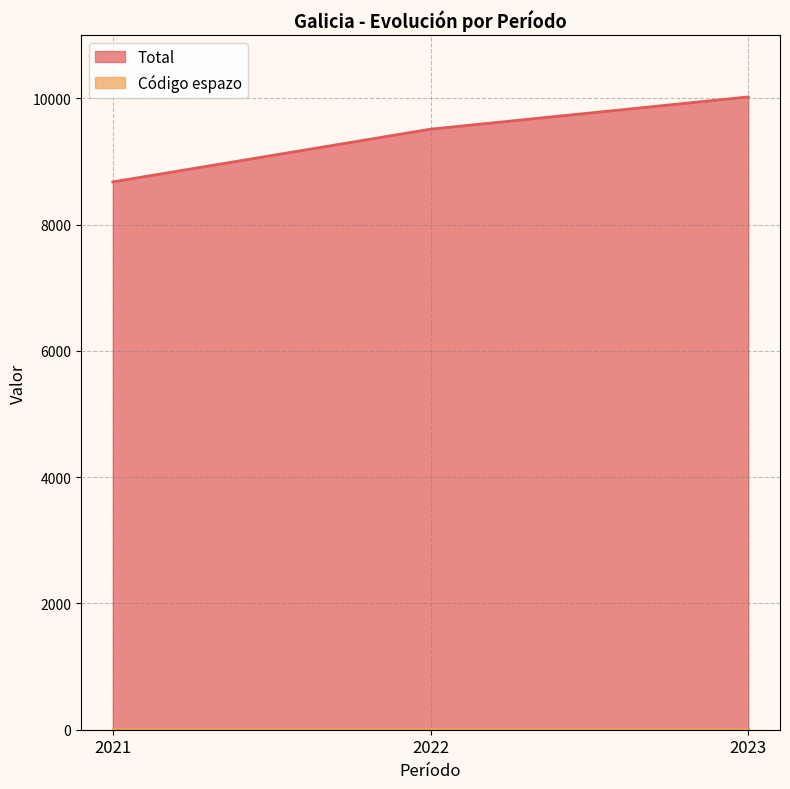

Reading left to right, what are all the values shown in this chart?

2021=8678	2022=9513	2023=10024